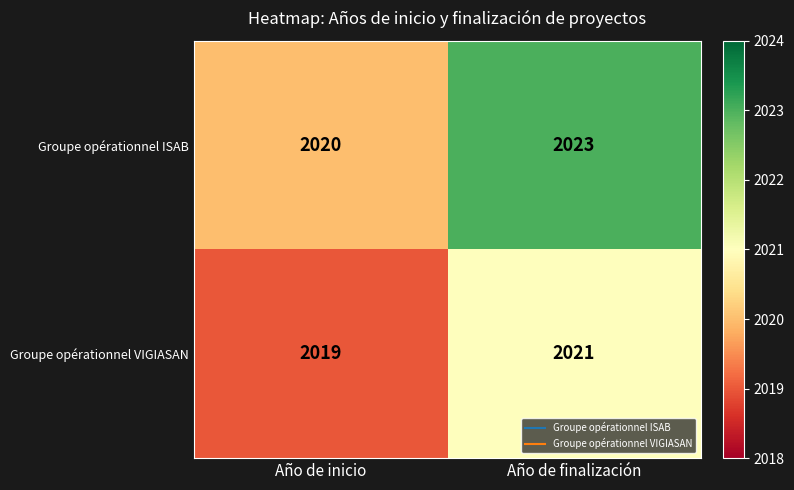

True or false: Groupe opérationnel VIGIASAN has a value of 3484 at Año de inicio.

False